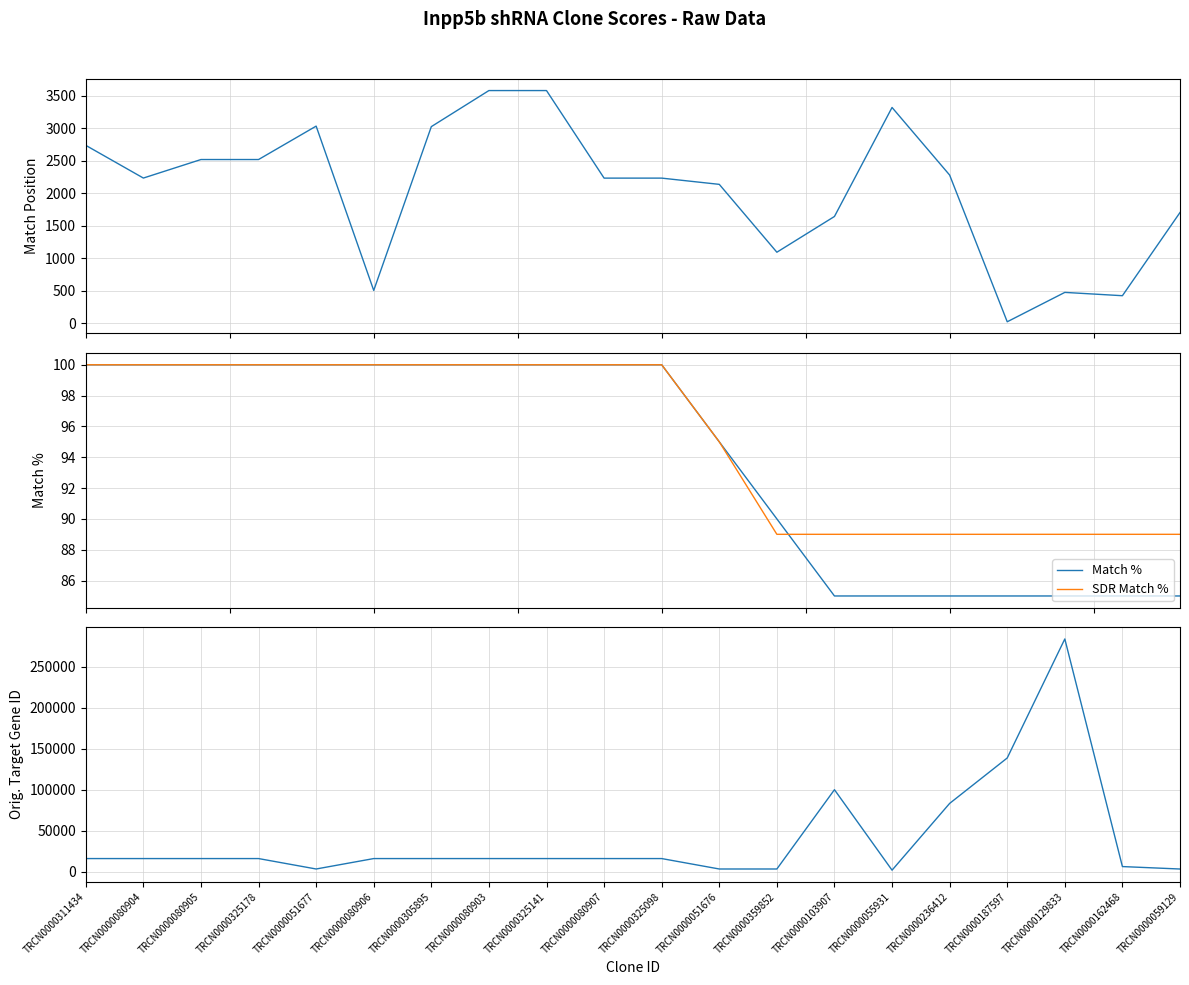

Which series ends up on top after the final intersection of Match % and Match Position?

Match Position